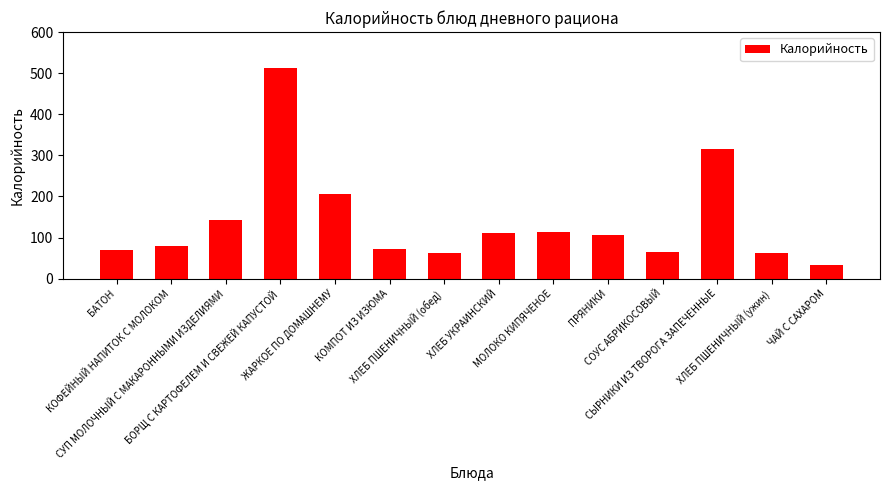

What is the value of the 7th bar from the left?

62.5